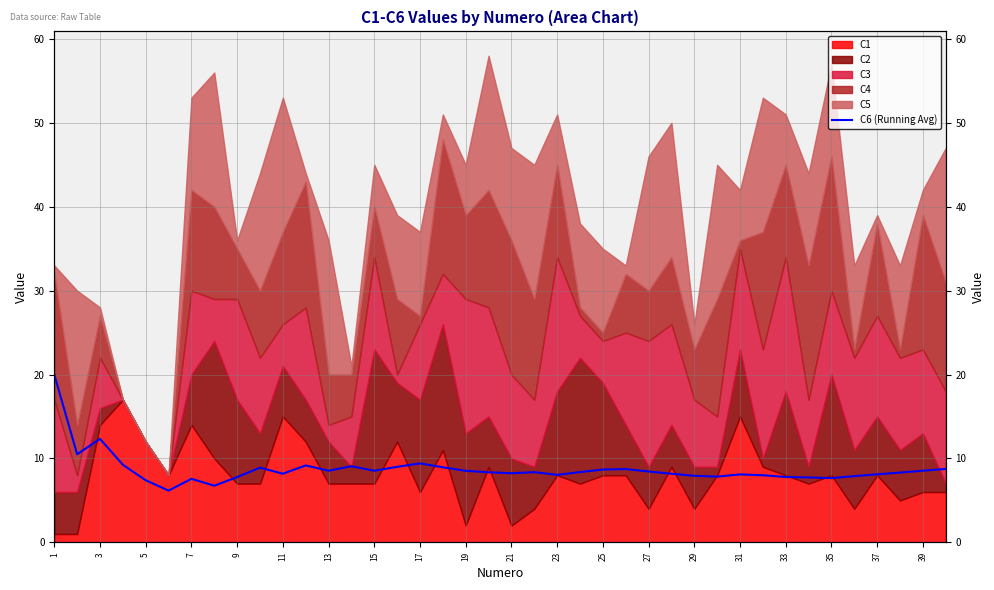

What is the value of the 22nd point from the left?

8.2